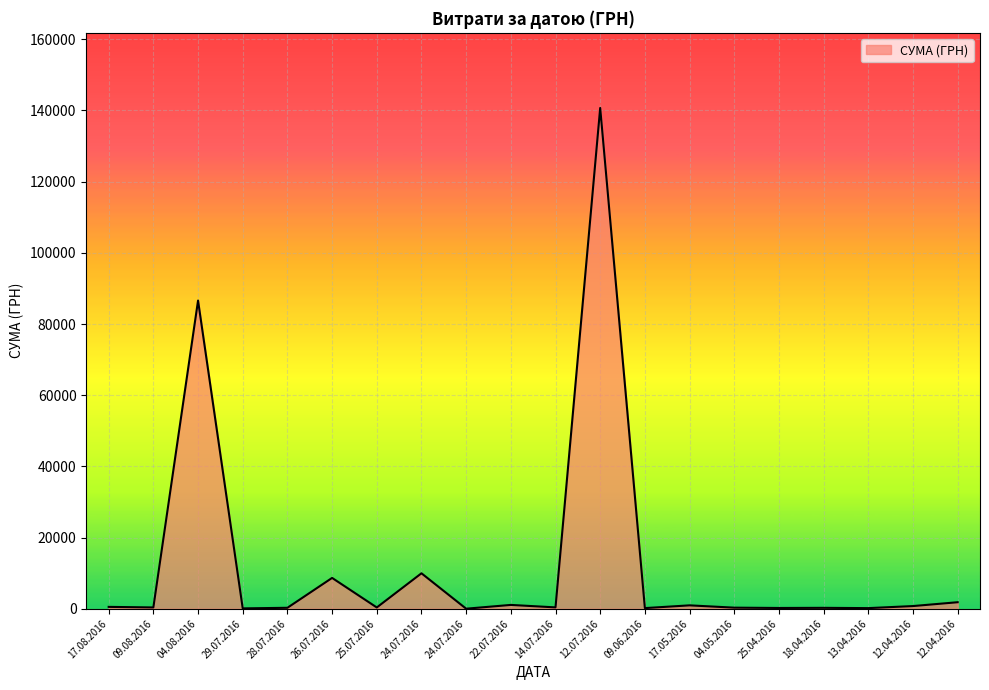

Which has a higher value, 09.08.2016 or 22.07.2016?

22.07.2016